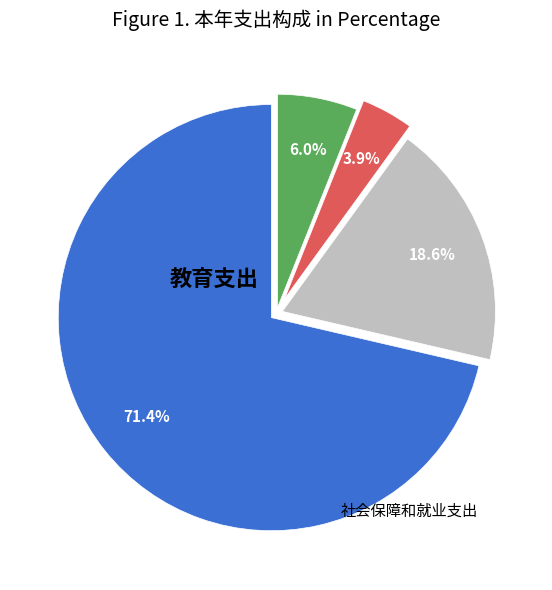

Does any single category account for the majority?

Yes